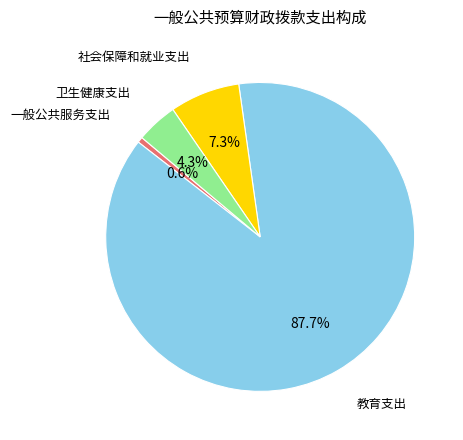

Is 教育支出 the majority of the pie?

Yes